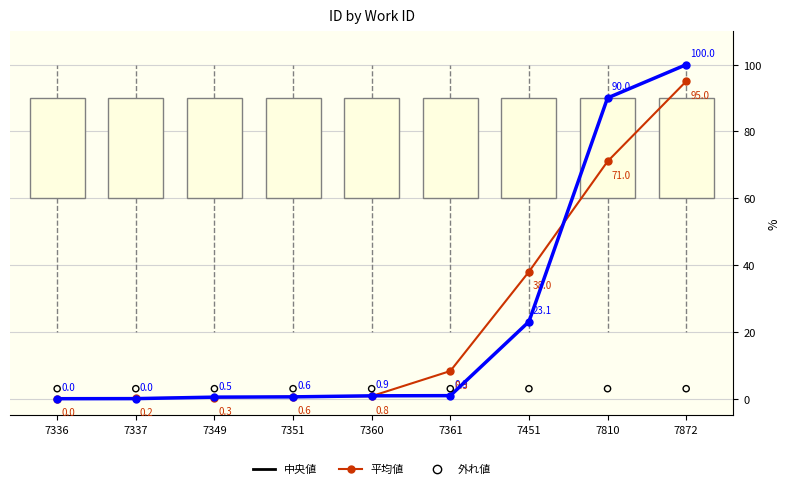

Which series has the largest total across all categories?

中央値